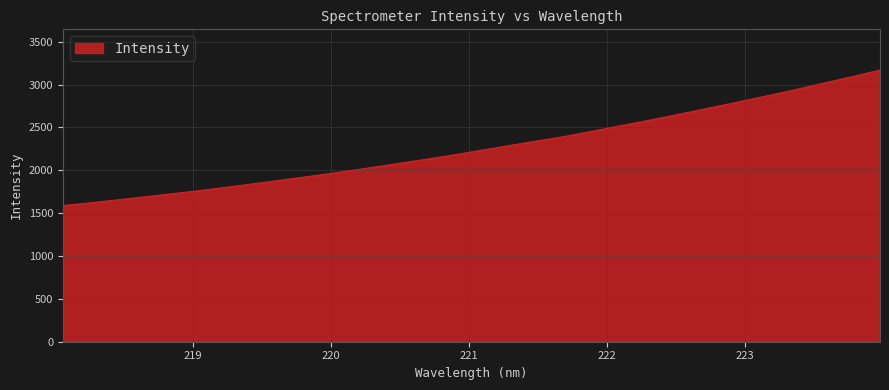

What is the difference between the maximum and minimum values?

1580.8